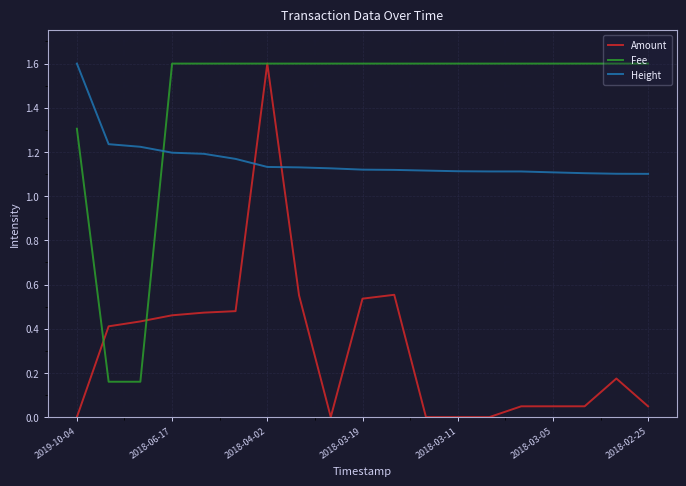

Which series has the largest total across all categories?

Fee